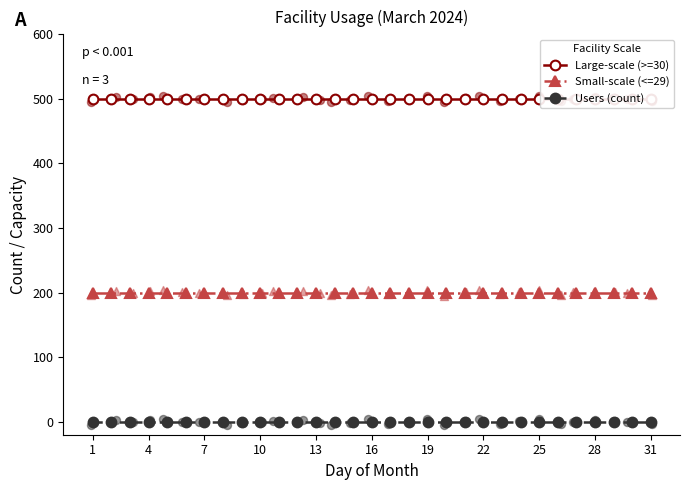

True or false: Small-scale (<=29) and Users (count) intersect in this chart.

False